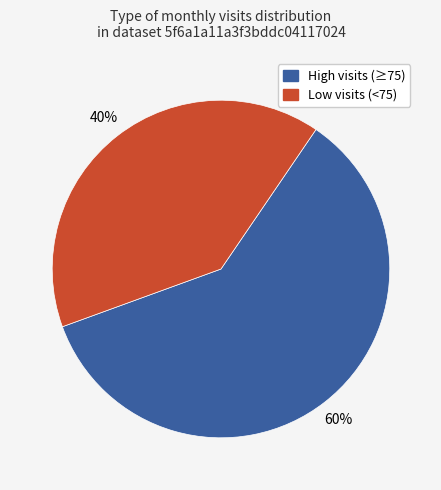

Is there any slice that represents more than half of the pie?

Yes